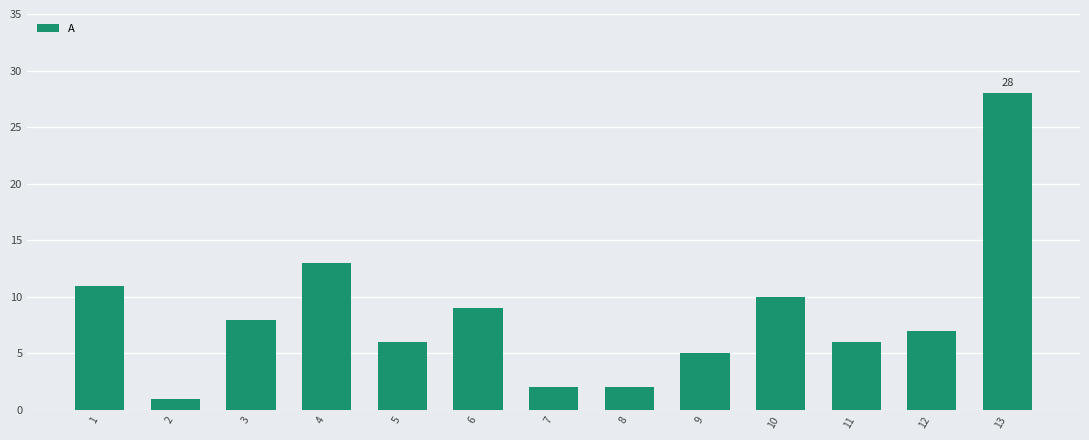

Which category has the highest value across all series?

13